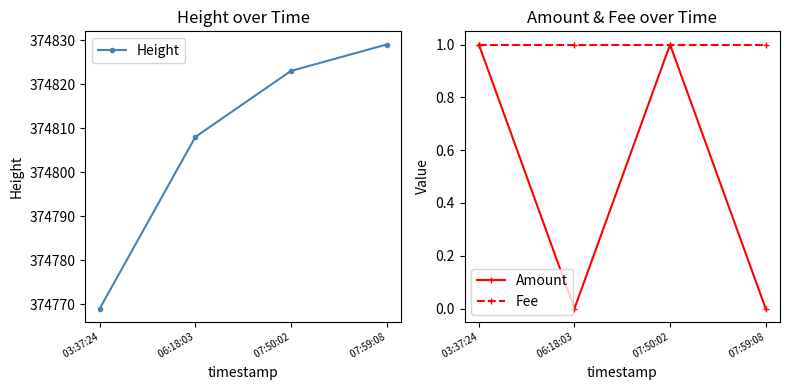

True or false: Amount and Fee cross at least once.

False